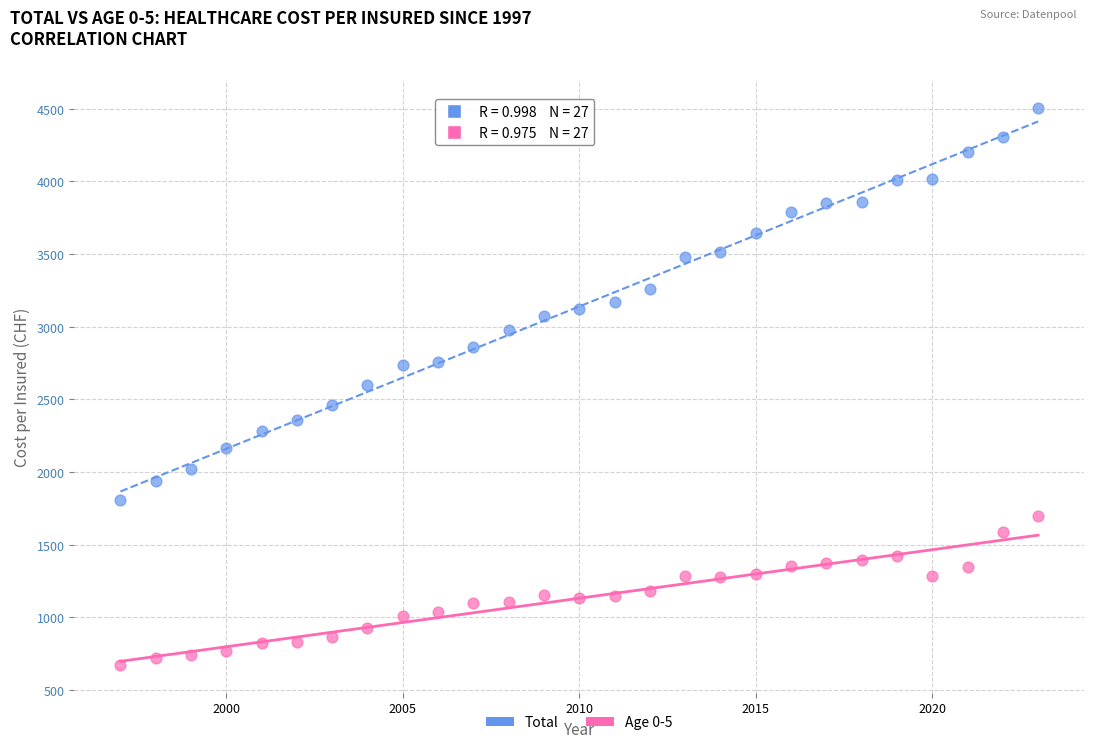

Which series has the widest spread of Y values?

Total